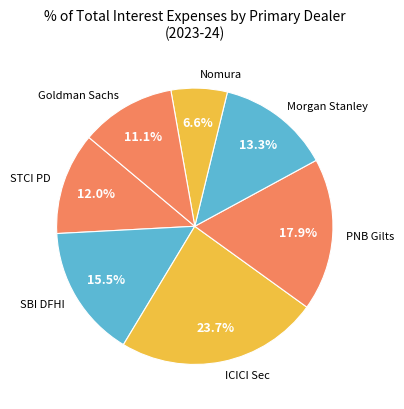

What is the total percentage of PNB Gilts and ICICI Sec?

41.6%